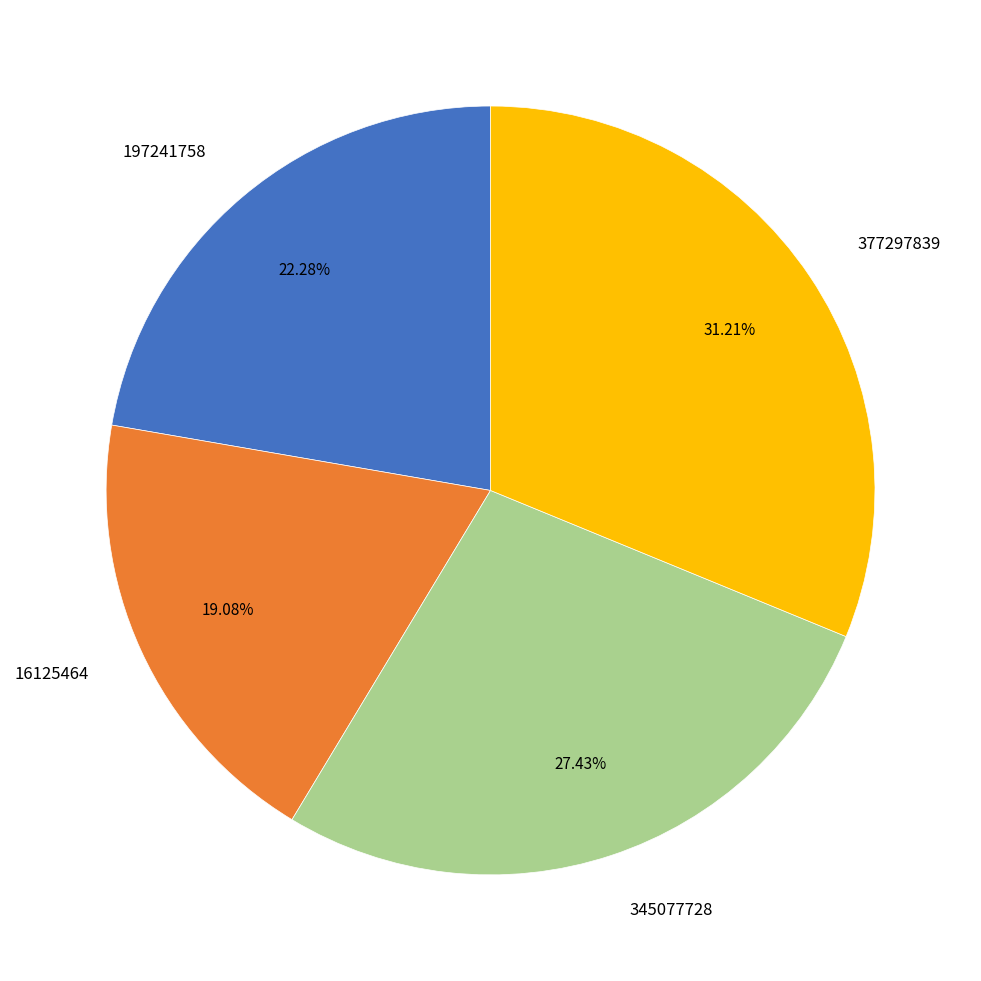

Count the number of slices in the pie.

4